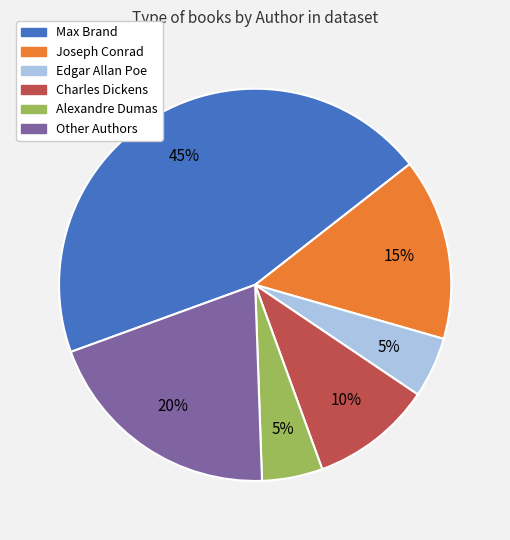

Is there a majority slice in this chart?

No